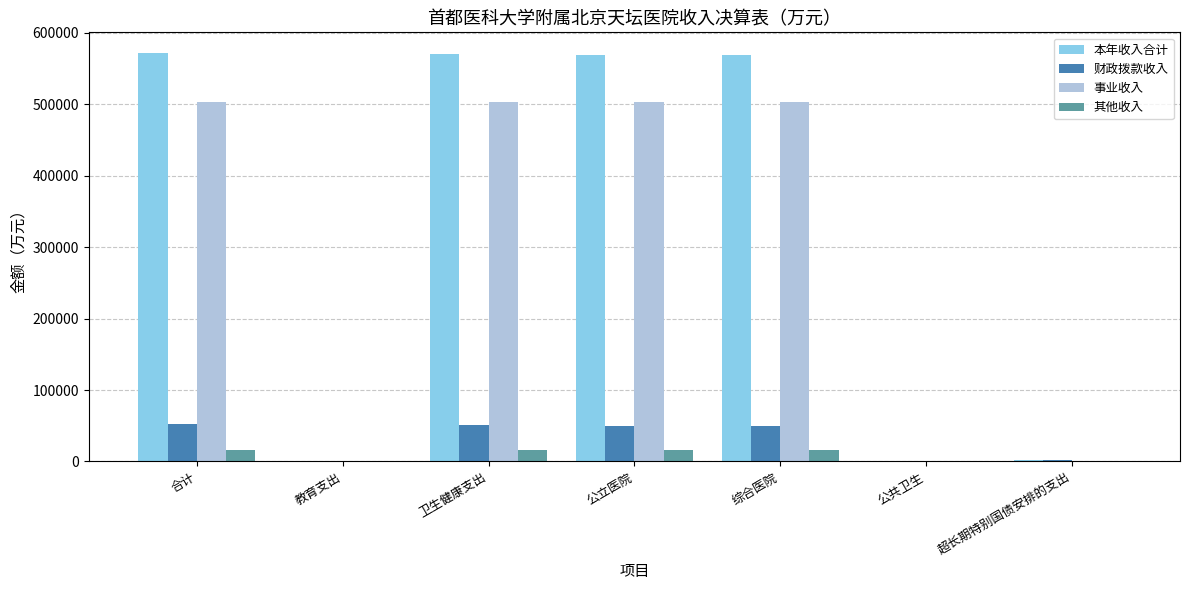

What is the maximum value for 财政拨款收入?

52413.6